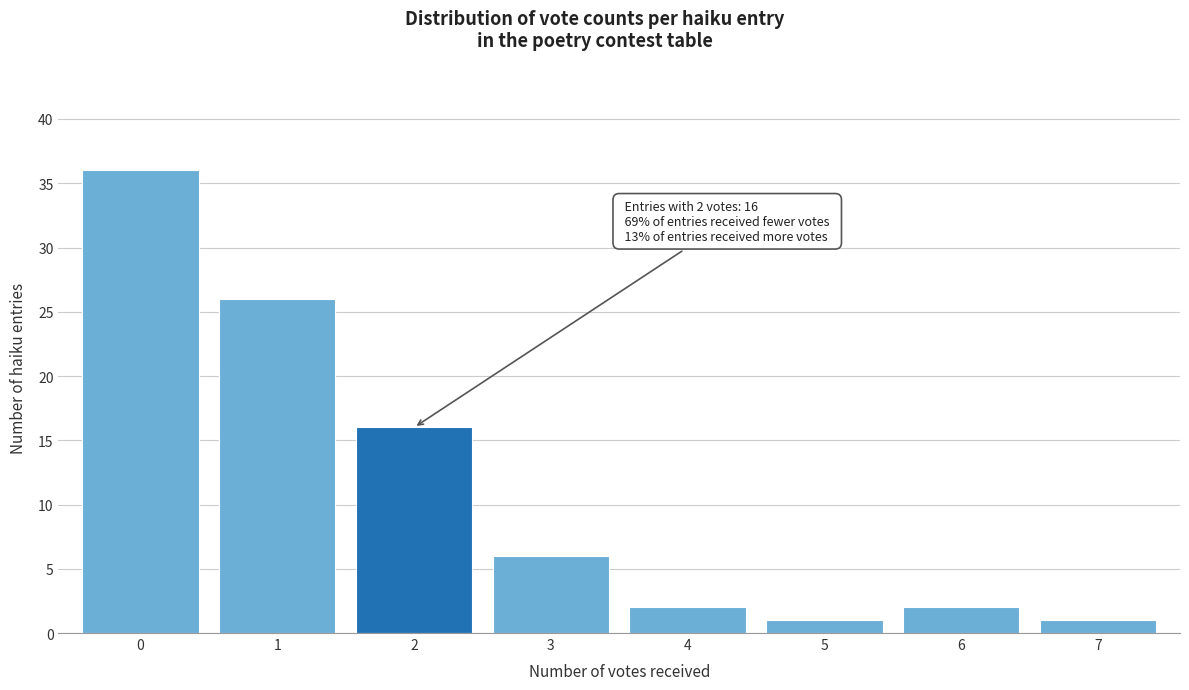

Reading left to right, what are all the values shown in this chart?

36	26	16	6	2	1	2	1